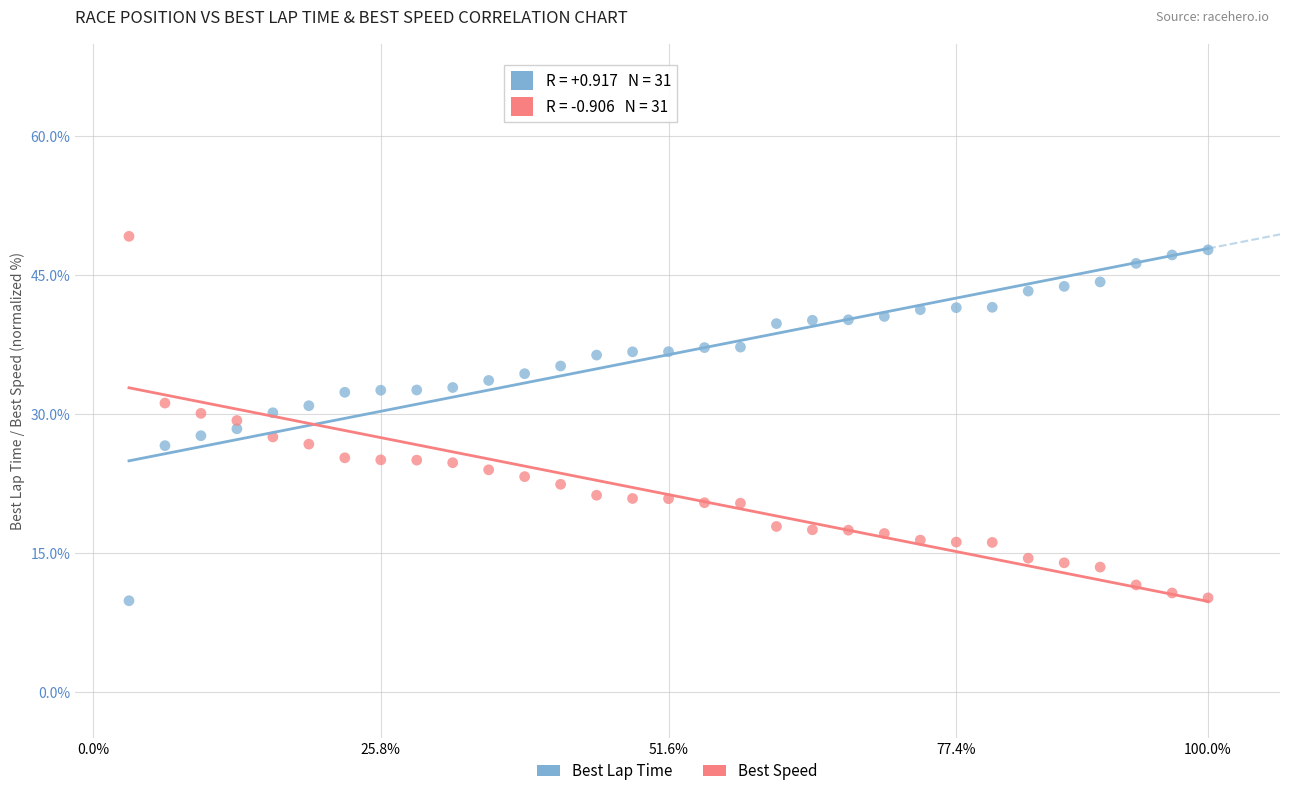

Across all data points, what is the range of Y values (max minus min)?

39.4